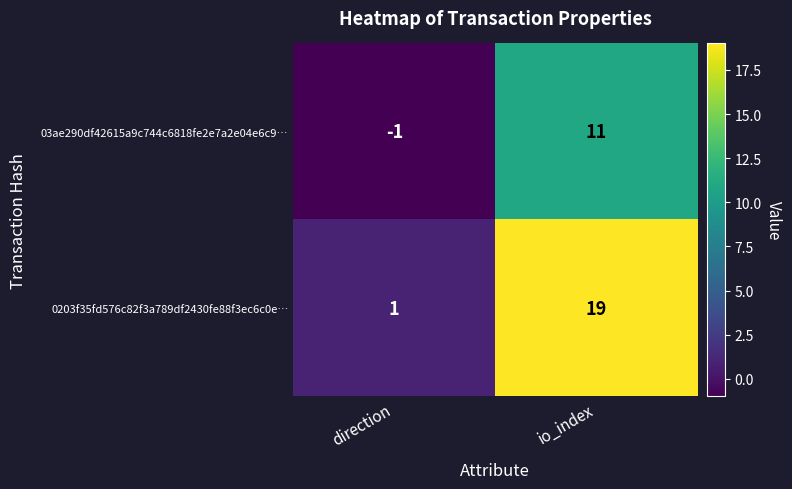

List the series in order of their overall mean, lowest first.

03ae290df42615a9c744c6818fe2e7a2e04e6c9…, 0203f35fd576c82f3a789df2430fe88f3ec6c0e…